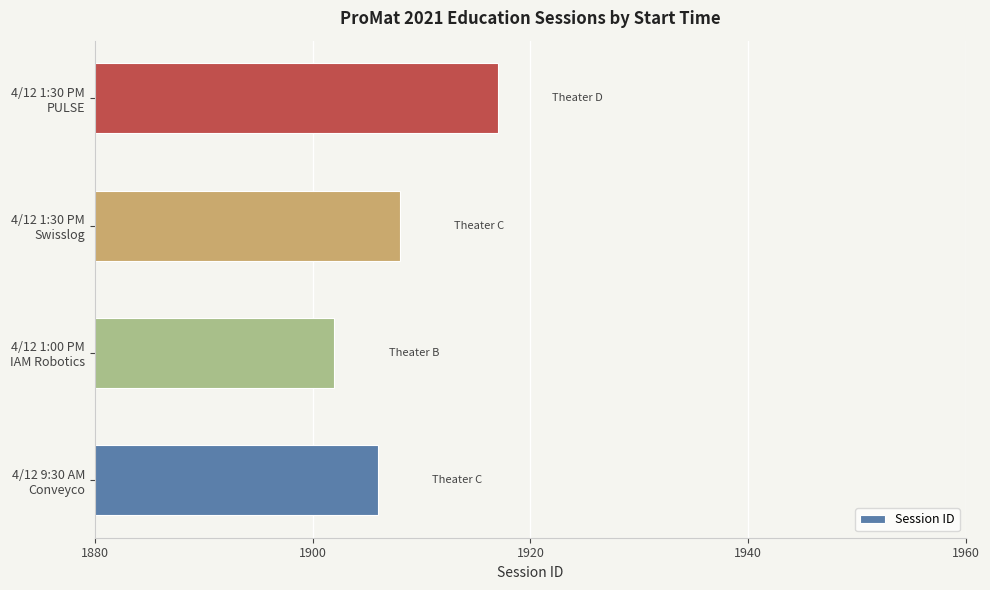

What is the average value?

1908